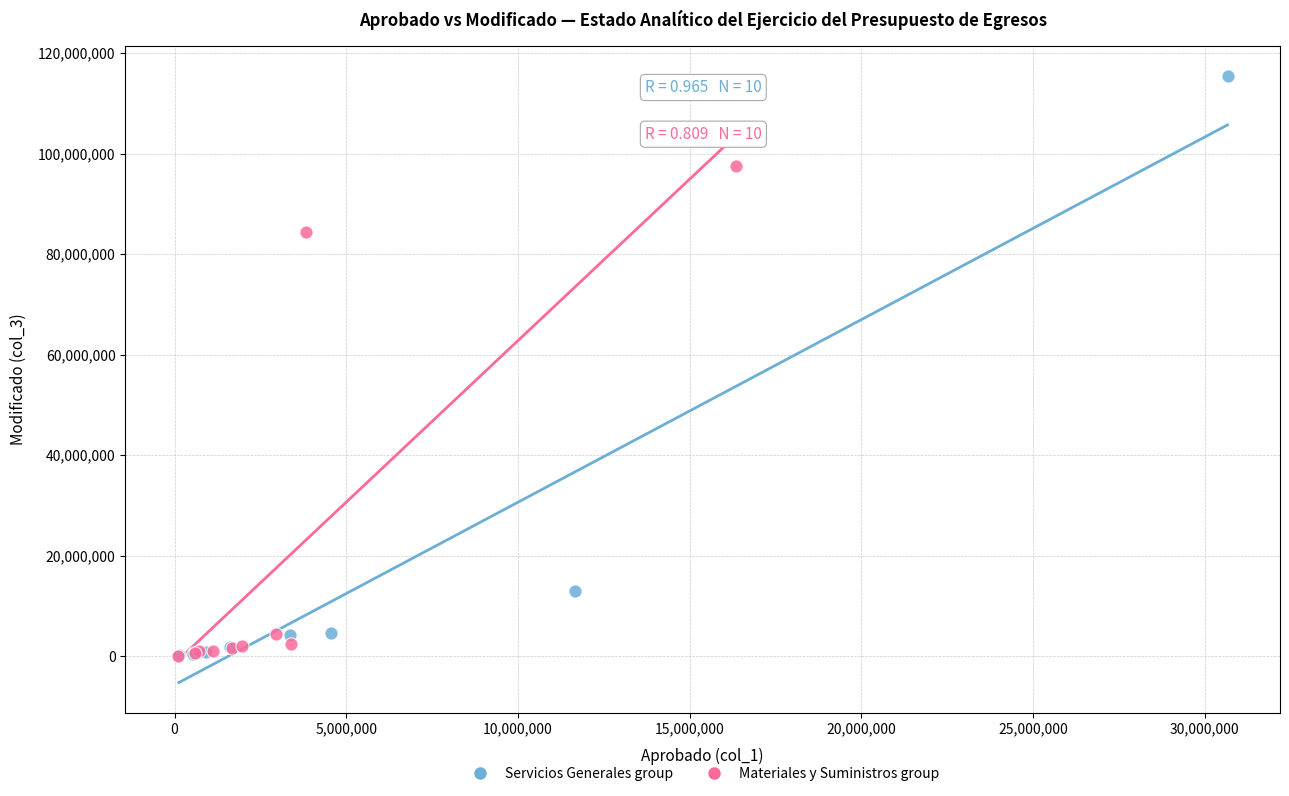

Which series reaches the maximum Y coordinate?

Servicios Generales group